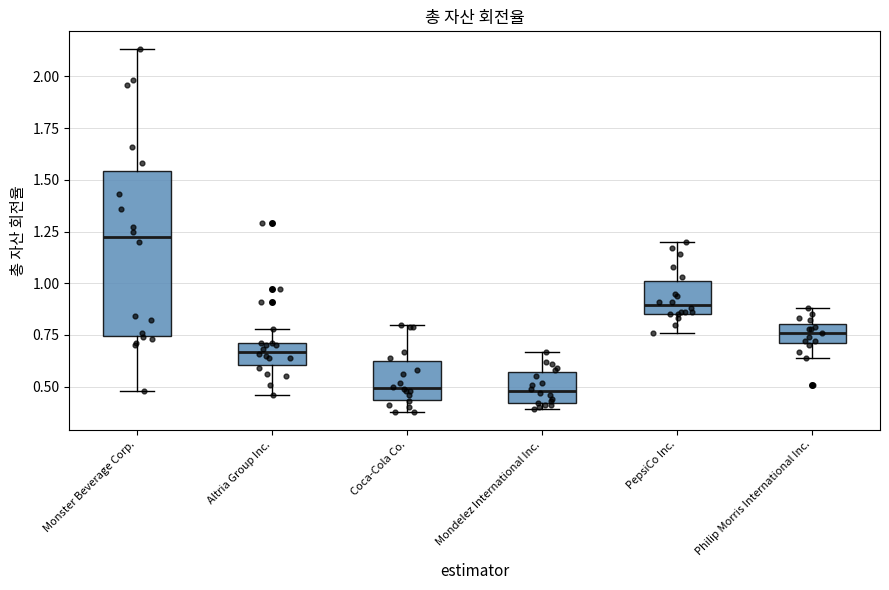

Where is the upper edge of the box for Coca-Cola Co. on the y-axis? The values are not printed on the chart, so give them approximately, as read against the axis.

0.65